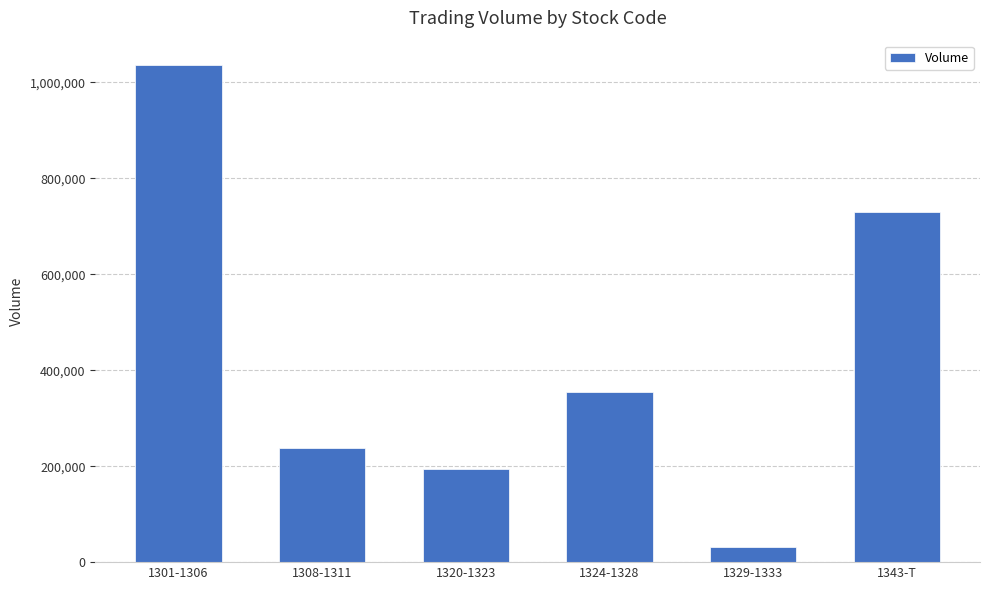

List the labels in order of value, smallest first.

1329-1333, 1320-1323, 1308-1311, 1324-1328, 1343-T, 1301-1306